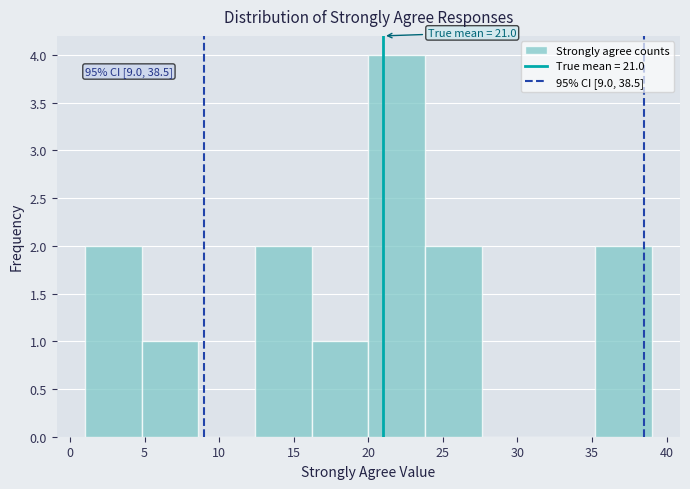

Which range on the x-axis has the tallest bar?

20.0 to 23.8